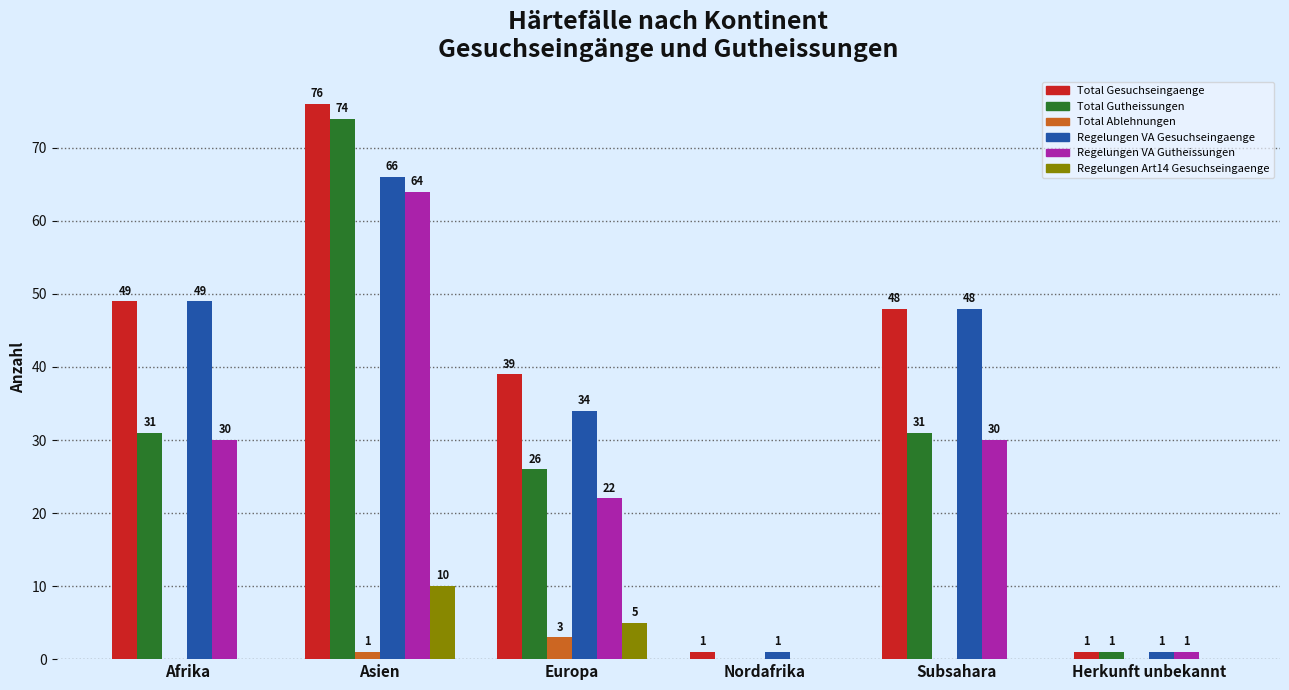

Which series has the largest total across all categories?

Total Gesuchseingaenge